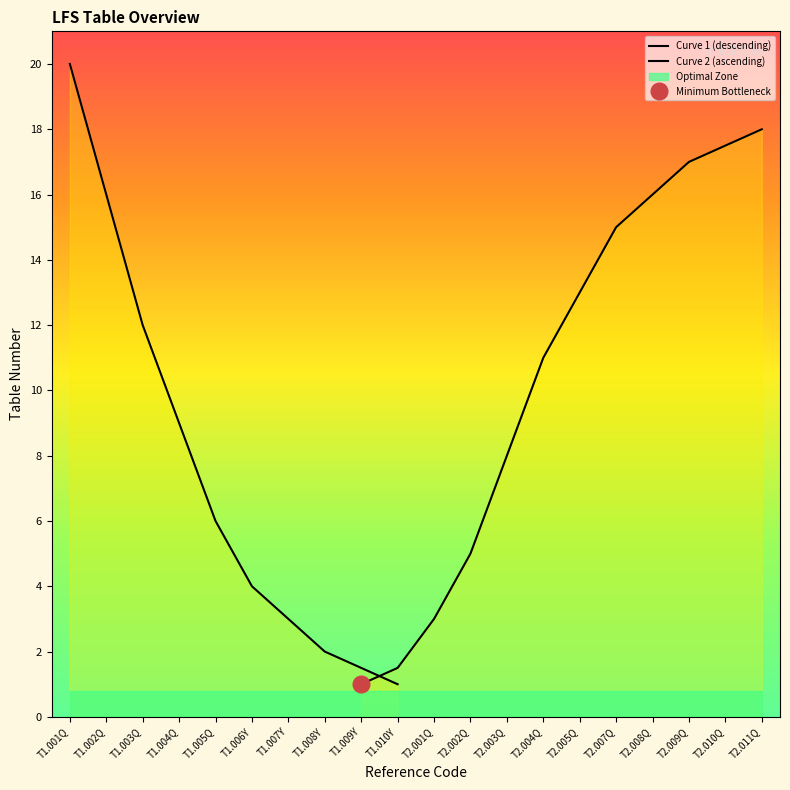

What is the difference between the maximum and second lowest values?

18